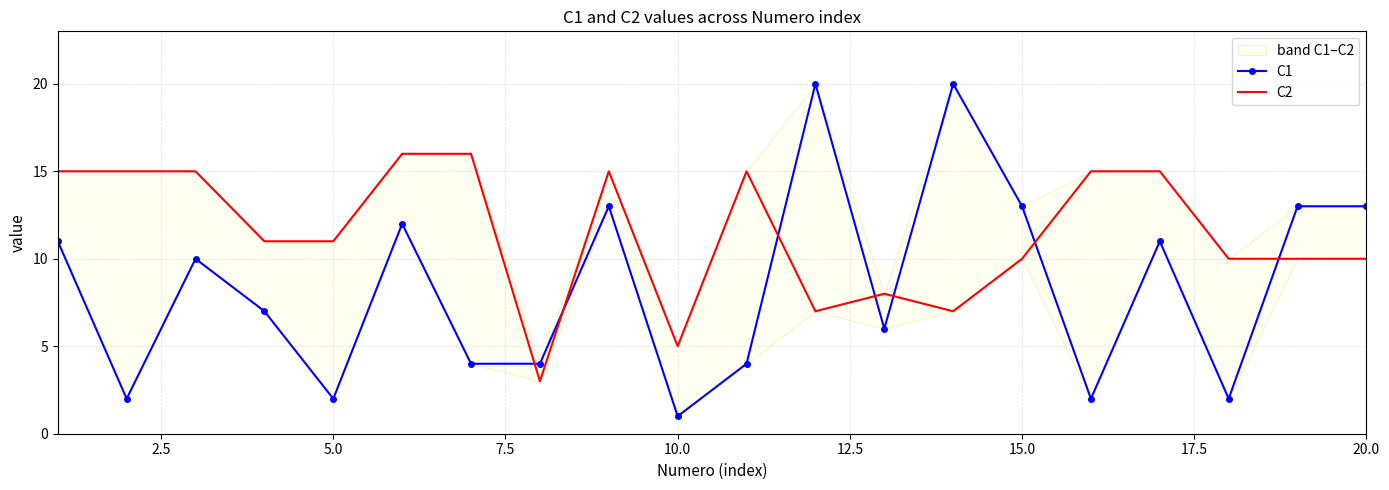

What are all the series names shown in the legend?

C1, C2